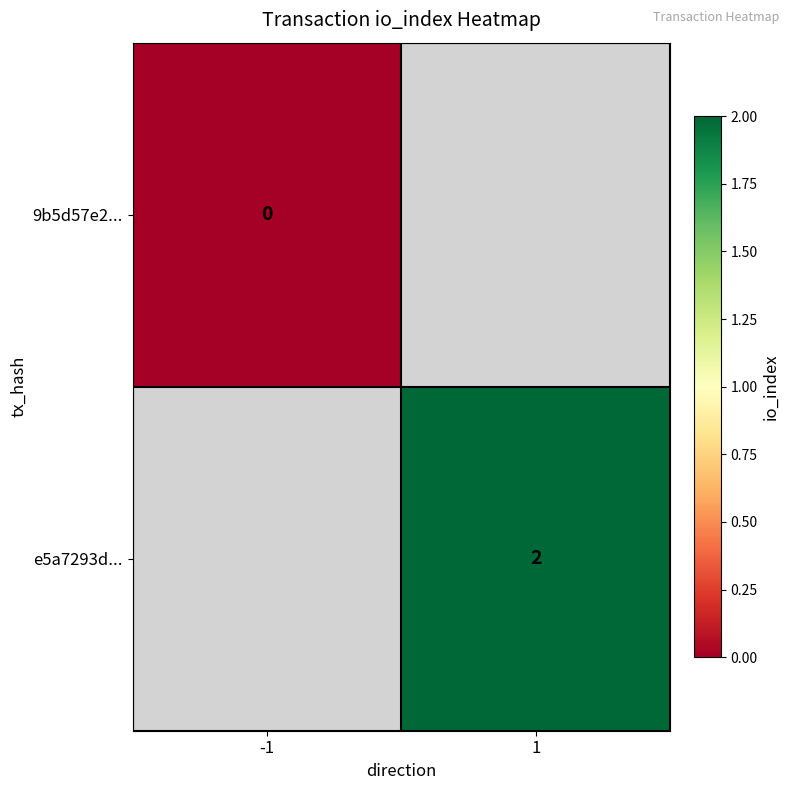

What is the greatest value displayed?

2.0